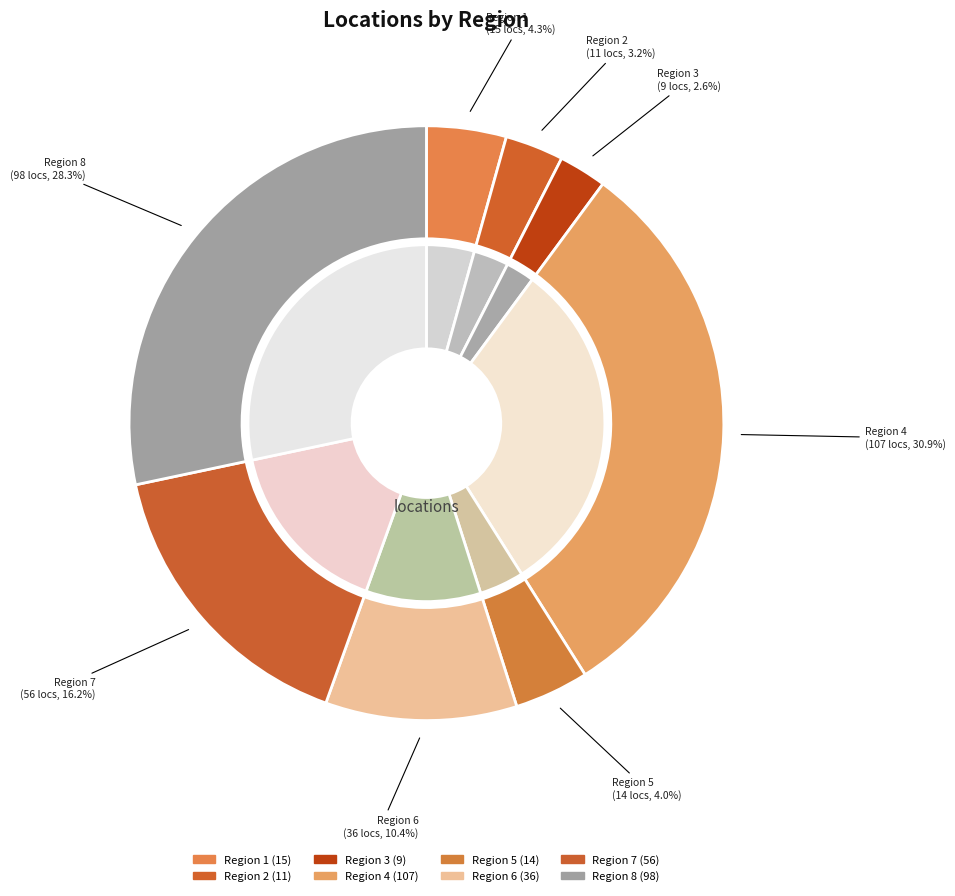

To the nearest percent, what percentage of the pie is Region 3?

3%